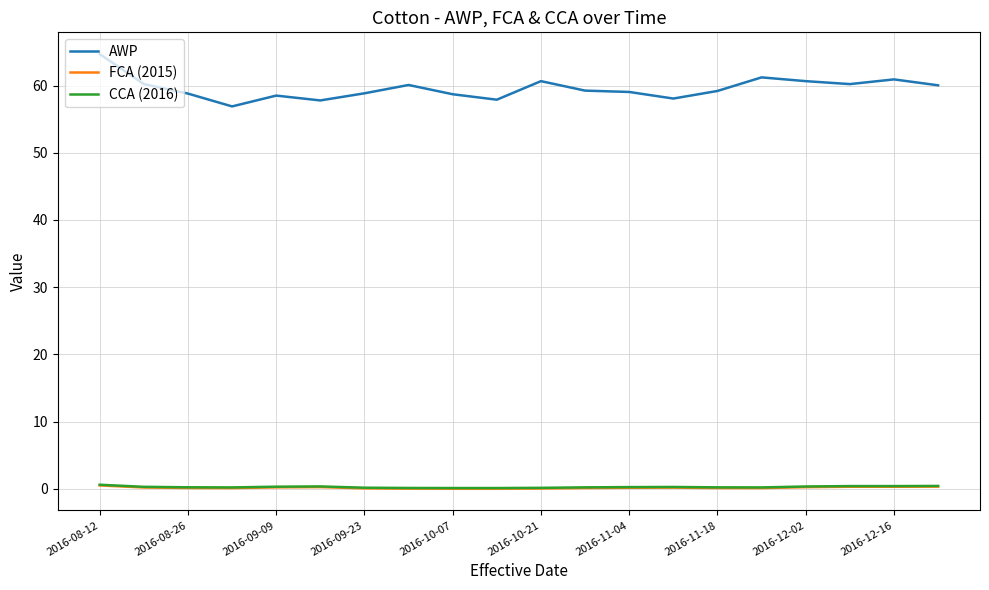

Which series has the largest total across all categories?

AWP